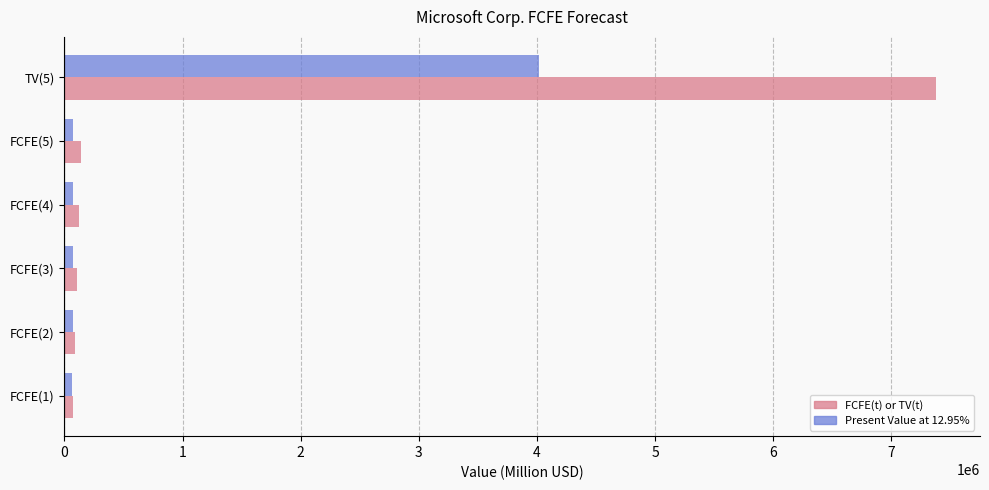

The value of FCFE(t) or TV(t) at TV(5) is 3061808. True or false?

False